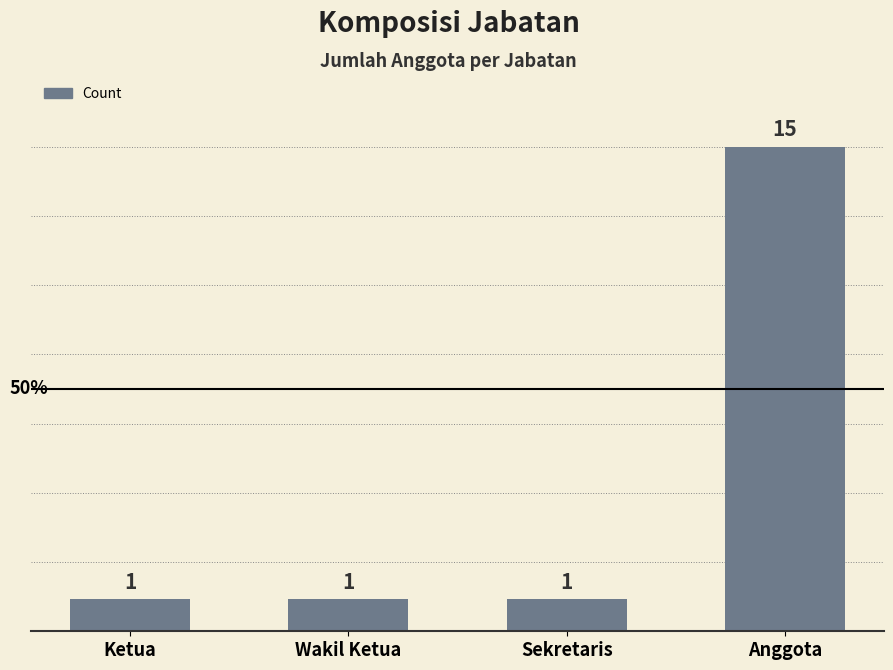

What is the difference between the values at Anggota and Ketua?

14